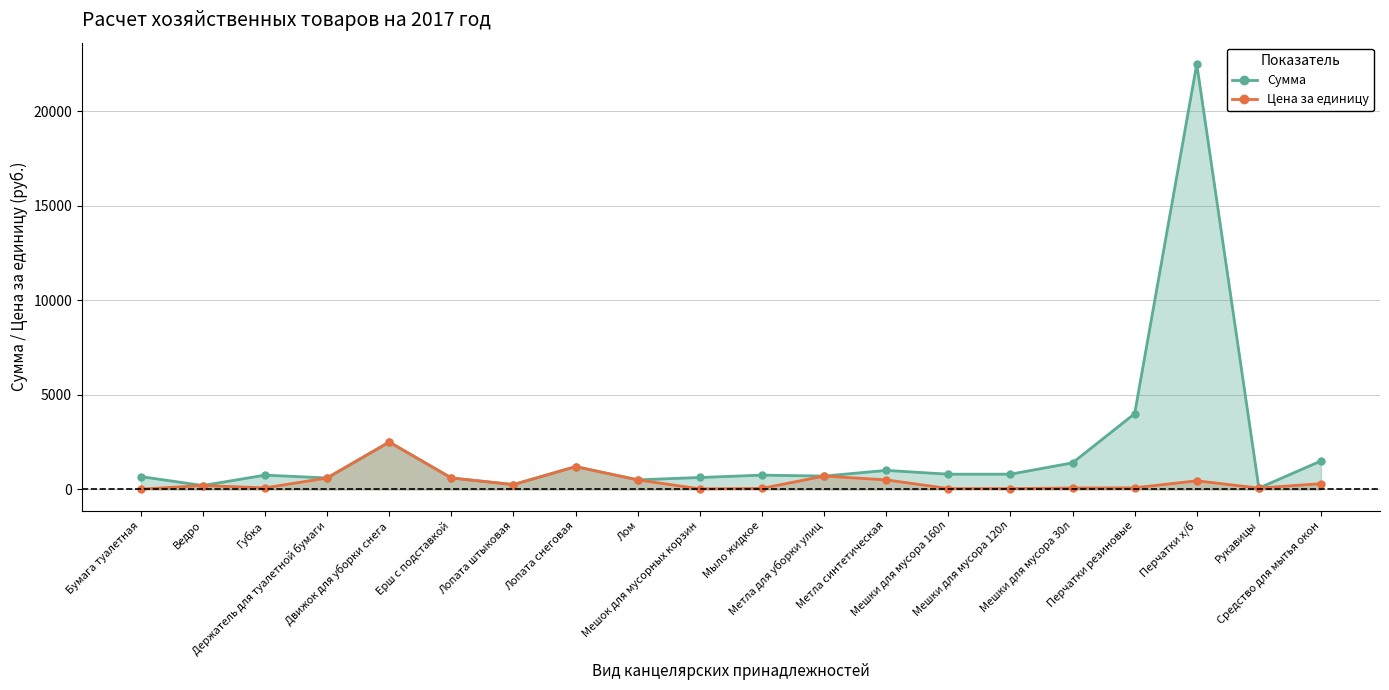

What is the sum of the Цена за единицу values at Губка and Лопата штыковая?

325